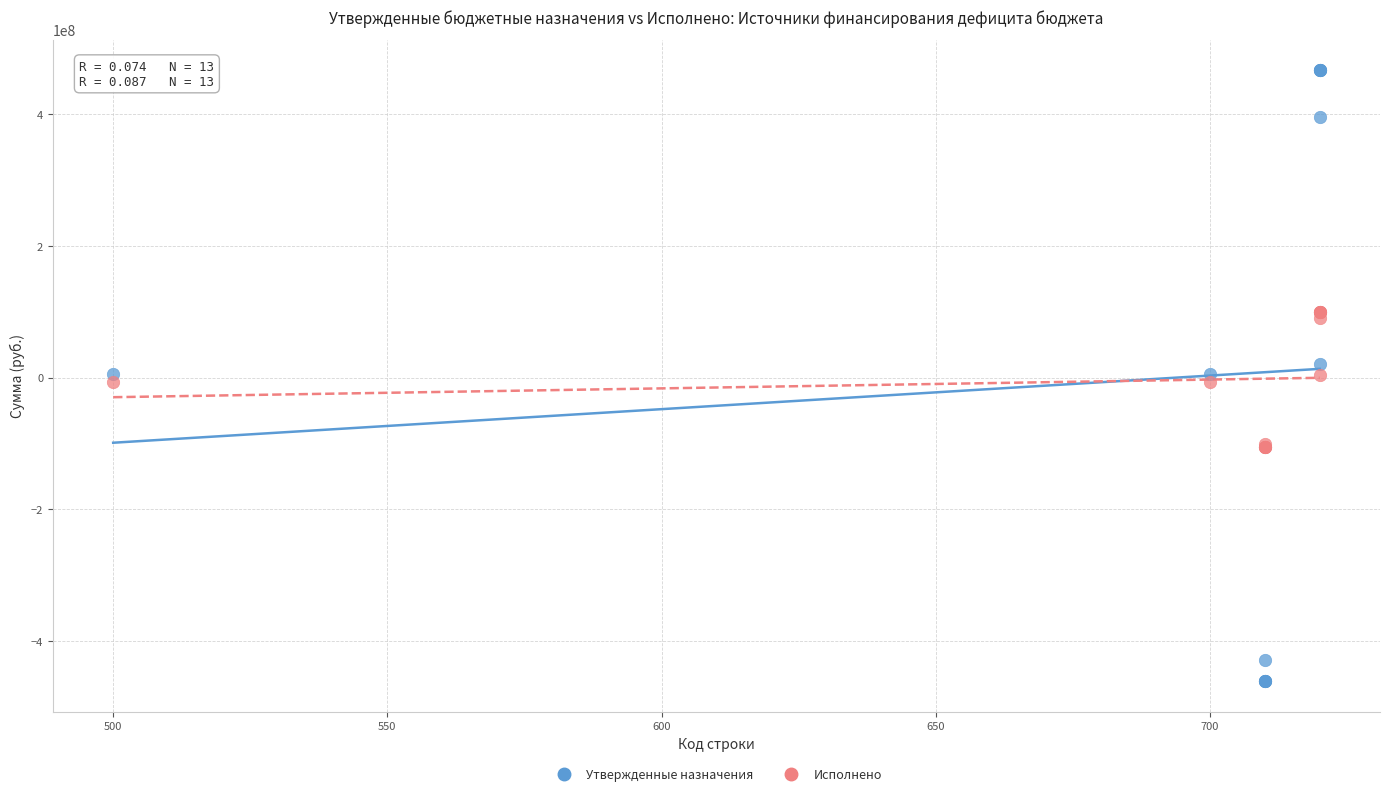

Which series has the widest spread of Y values?

Утвержденные назначения